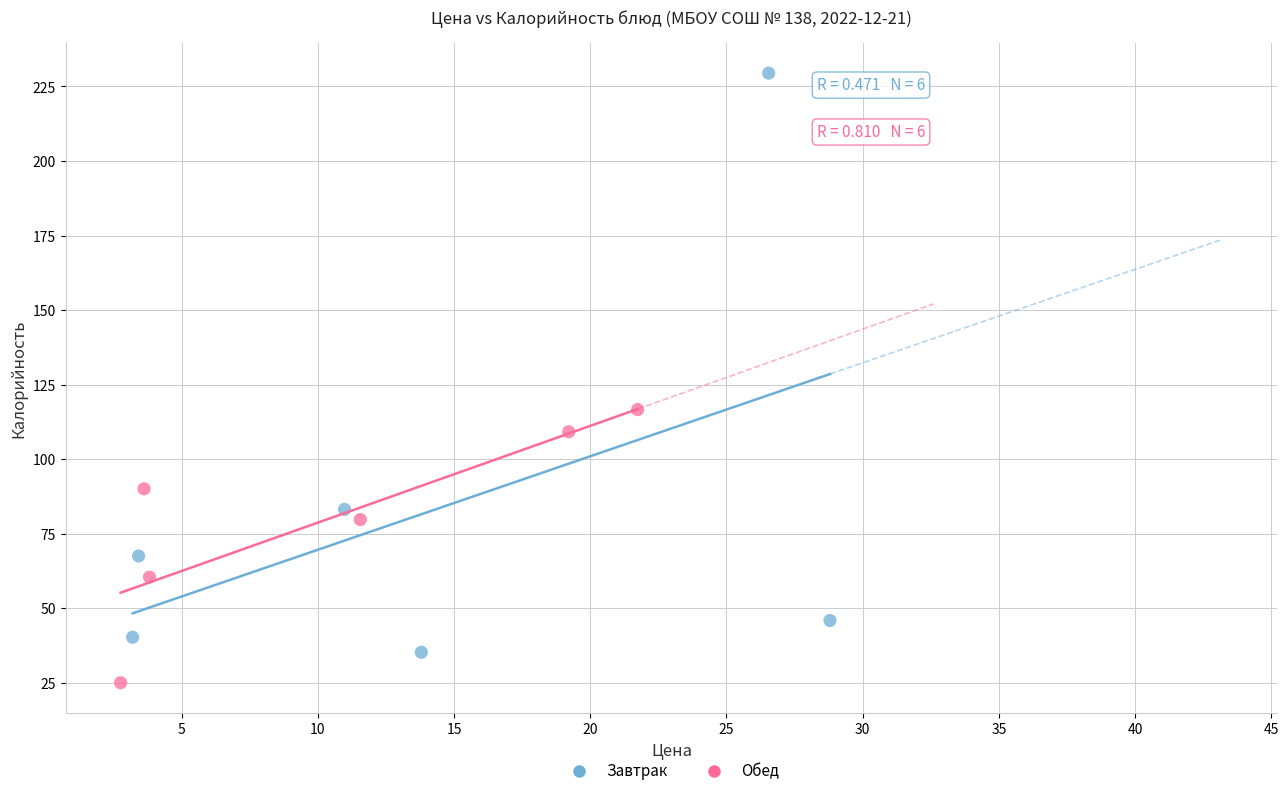

Which series contains the highest Y value?

Завтрак